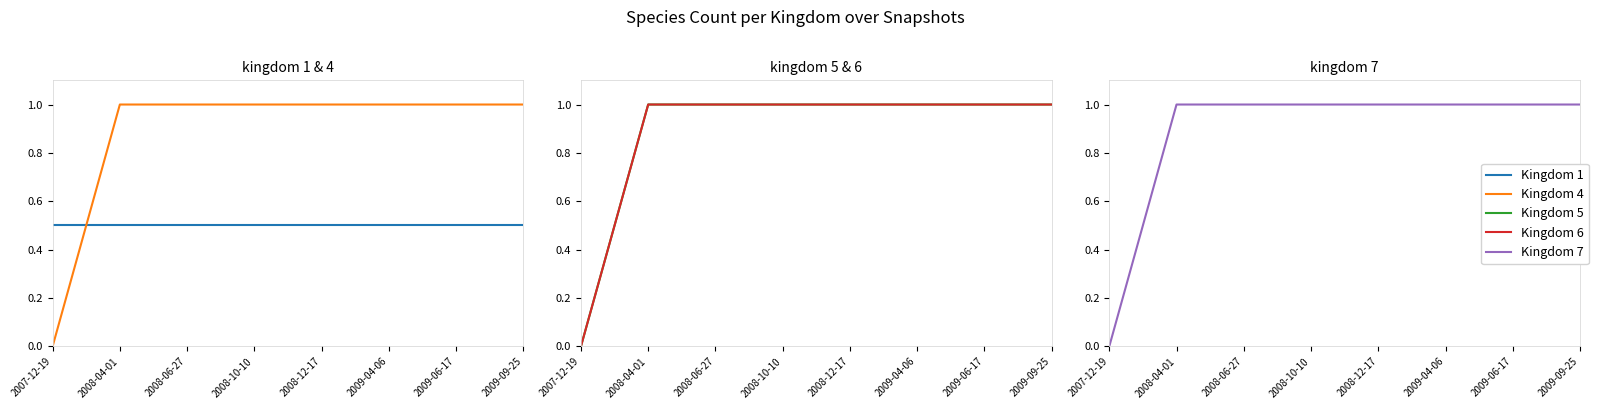

How many intersections are there between Kingdom 1 and Kingdom 4?

1